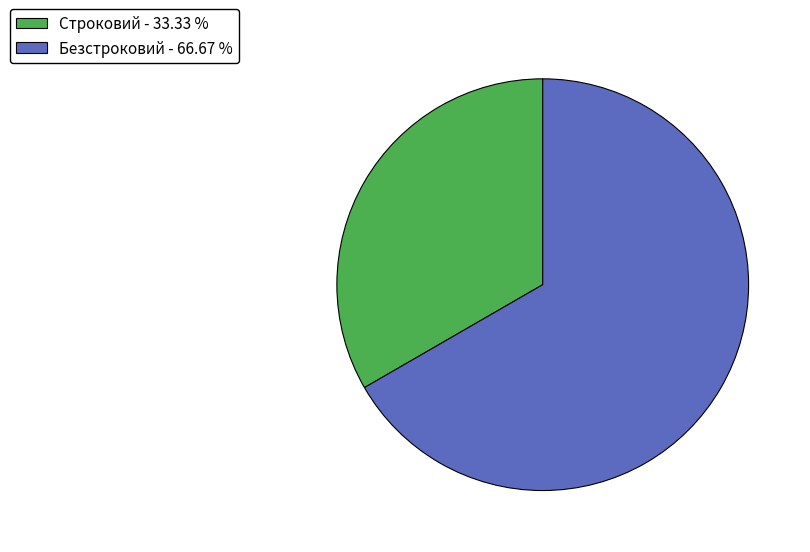

Does Безстроковий account for over 50% of the chart?

Yes